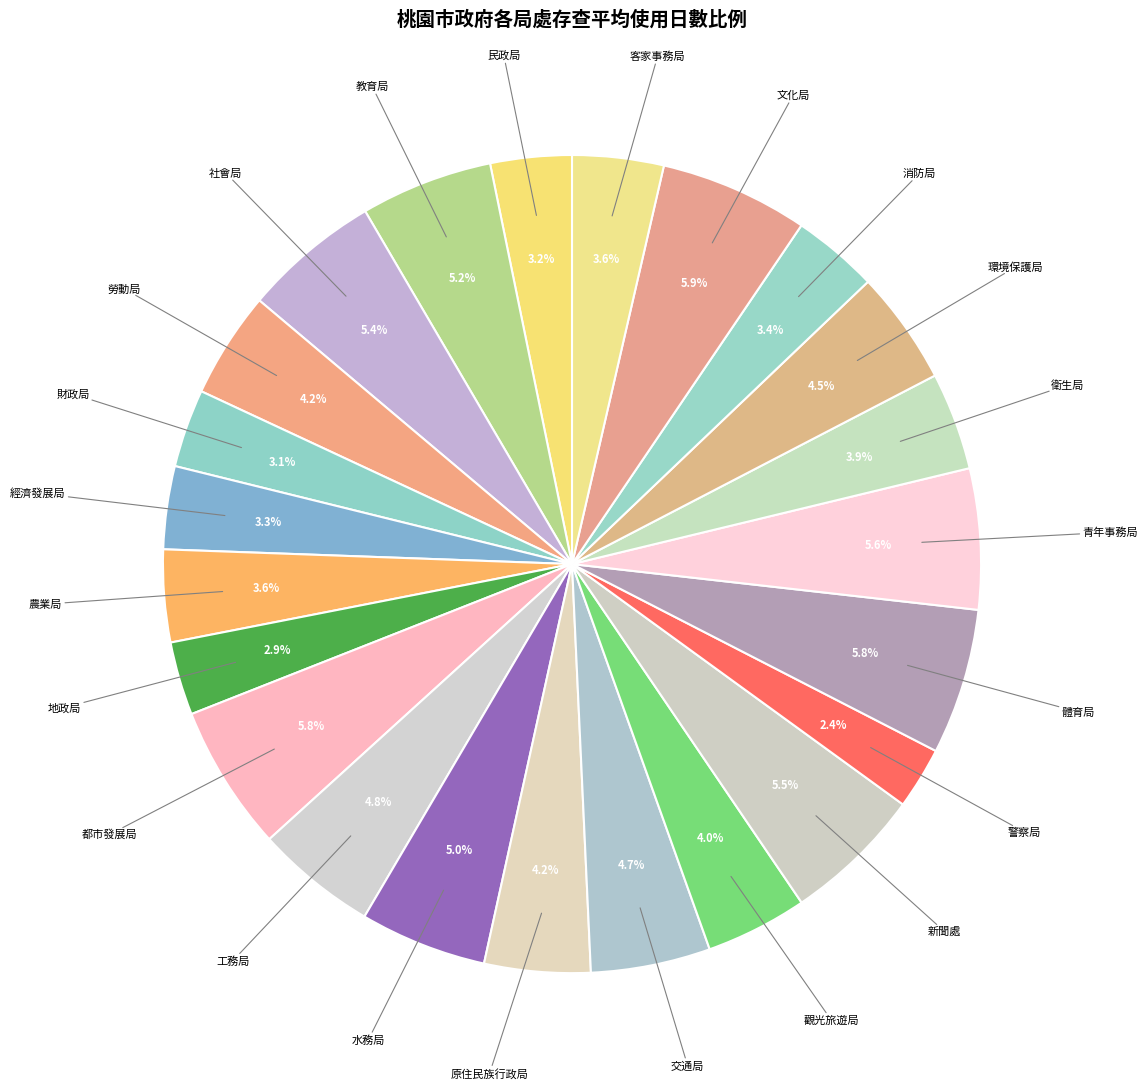

Rank the categories by value from highest to lowest.

文化局, 都市發展局, 體育局, 青年事務局, 新聞處, 社會局, 教育局, 水務局, 工務局, 交通局, 環境保護局, 勞動局, 原住民族行政局, 觀光旅遊局, 衛生局, 農業局, 客家事務局, 消防局, 經濟發展局, 民政局, 財政局, 地政局, 警察局